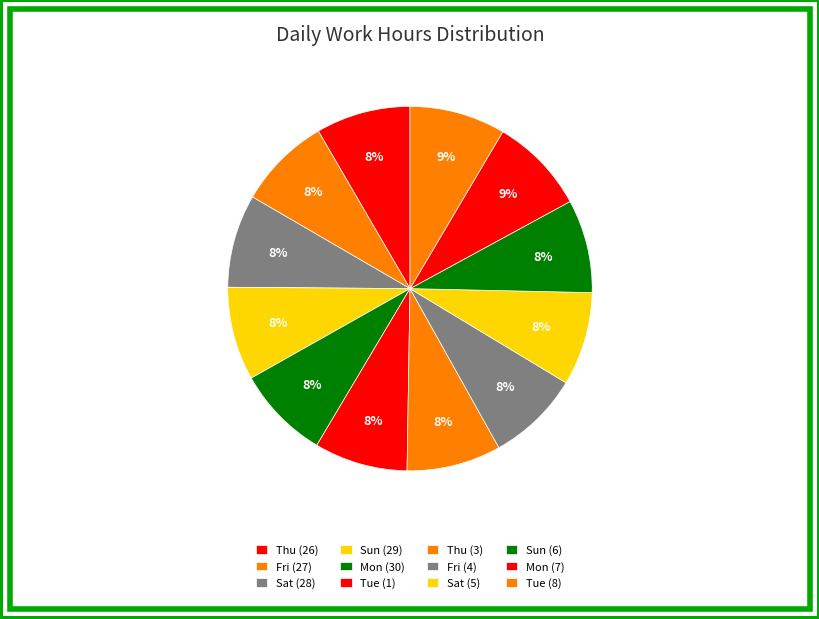

Combined, do Fri (27) and Mon (7) account for over 50%?

No